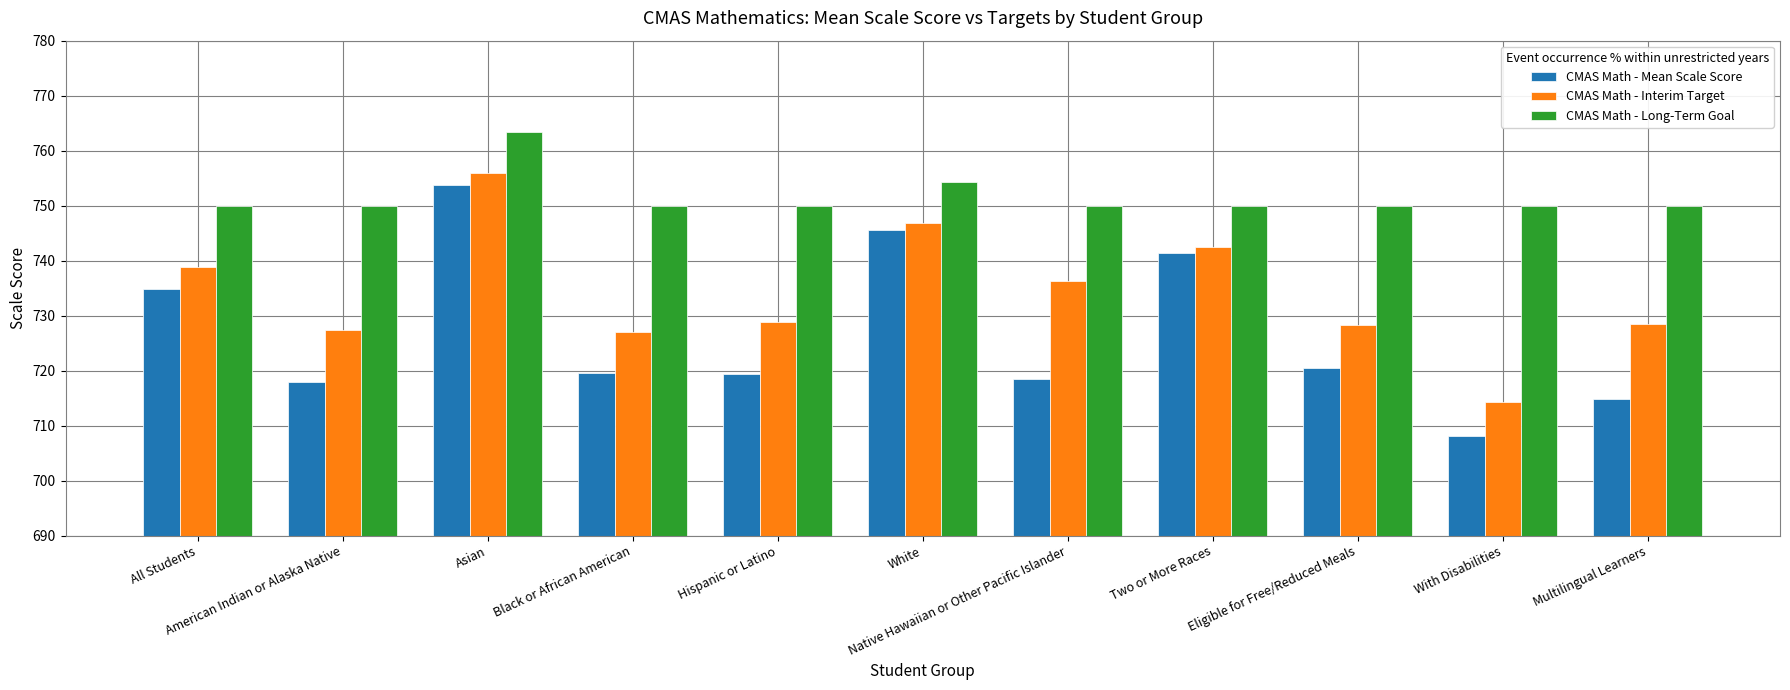

What is the highest value of the CMAS Math - Interim Target series?

755.9